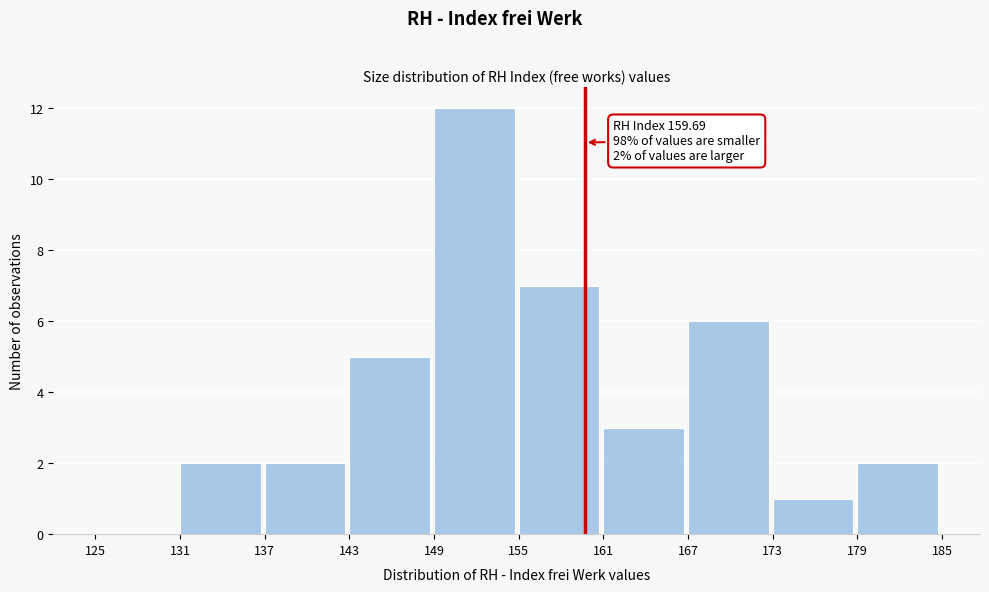

Which range on the x-axis has the tallest bar?

149 to 155